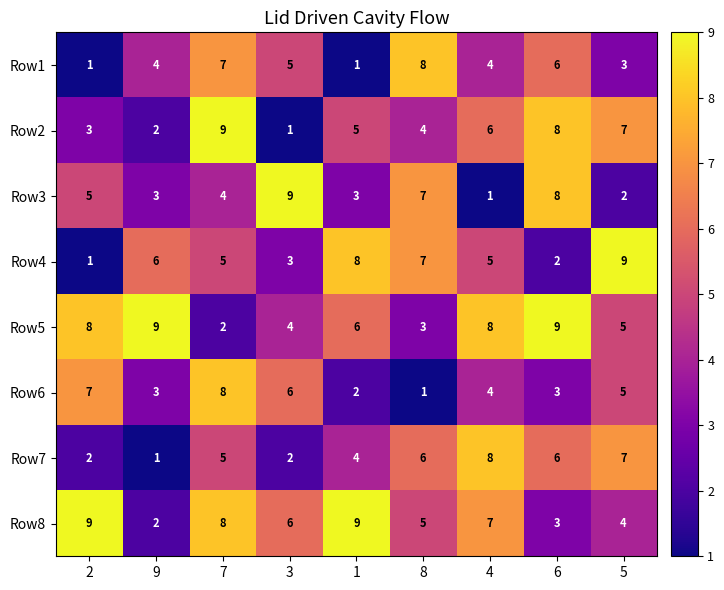

The value of Row2 at 3 is 1. True or false?

True